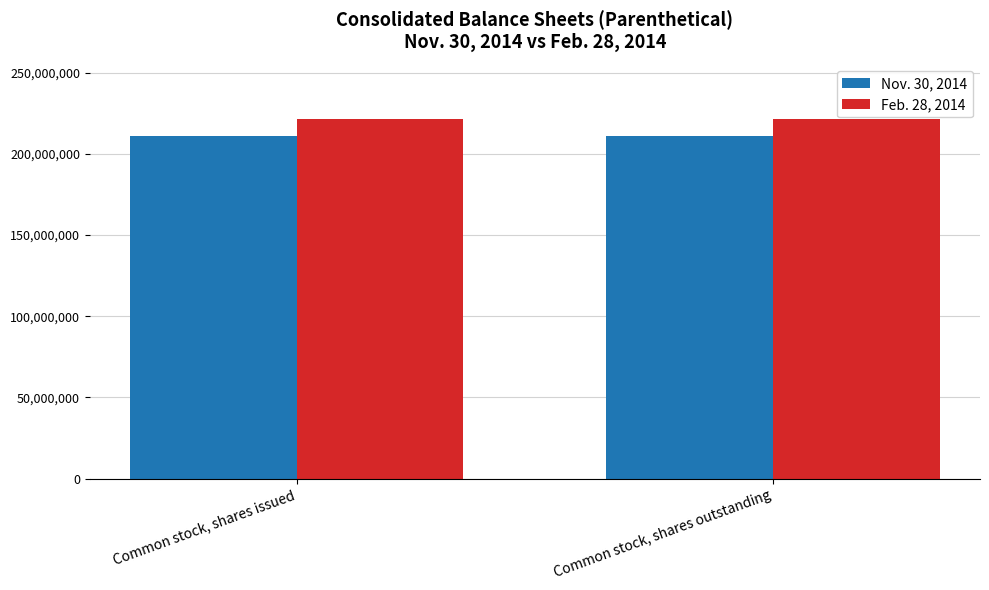

Reading right to left, transcribe all the data shown in this chart.

Nov. 30, 2014: Common stock, shares outstanding=210918281	Common stock, shares issued=210918281
Feb. 28, 2014: Common stock, shares outstanding=221685984	Common stock, shares issued=221685984